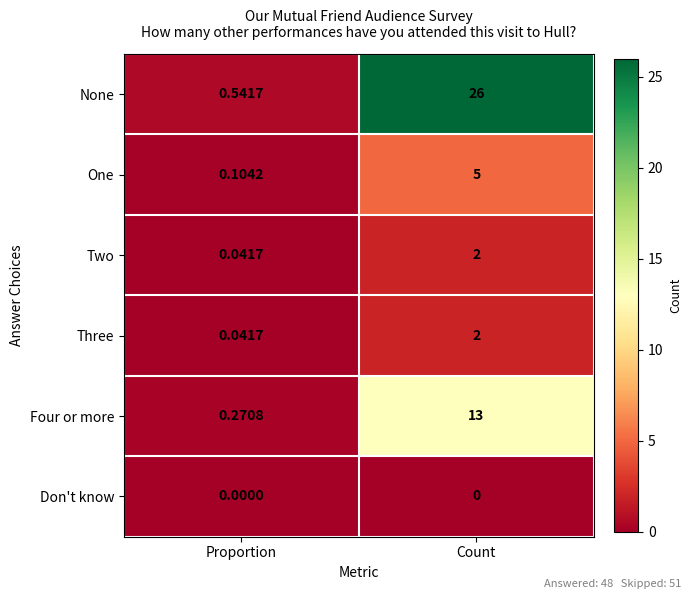

Between Proportion and Count, which series saw the biggest shift?

None